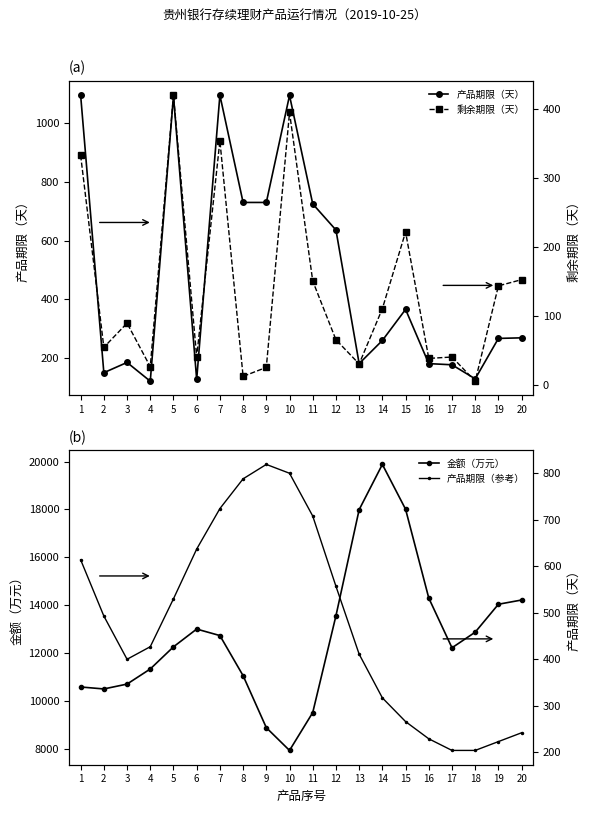

Which series has the largest total across all categories?

金额（万元）